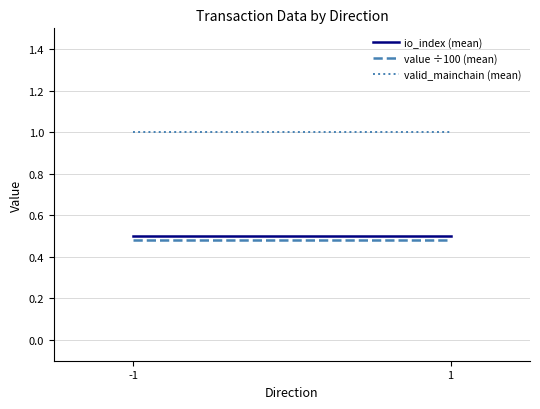

What is the greatest value displayed?

1.0